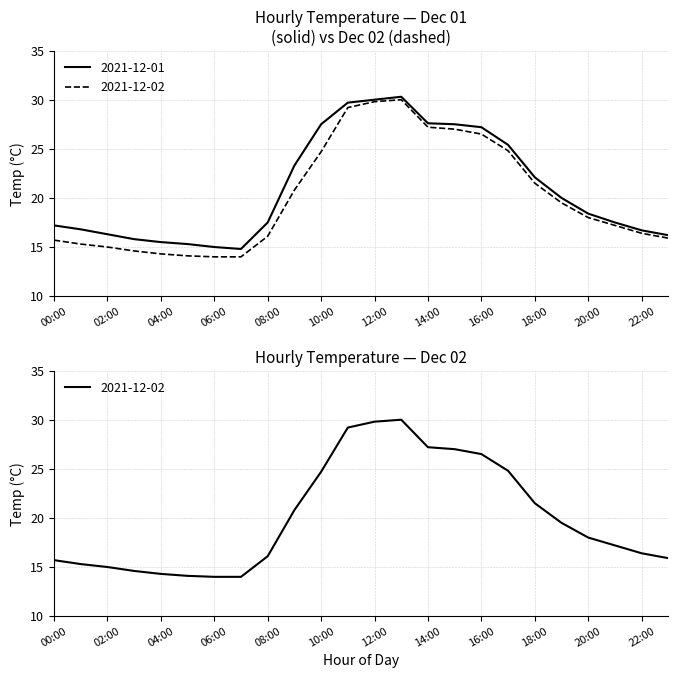

The value of Daily Min Temp at 04:00 is 20.0. True or false?

False